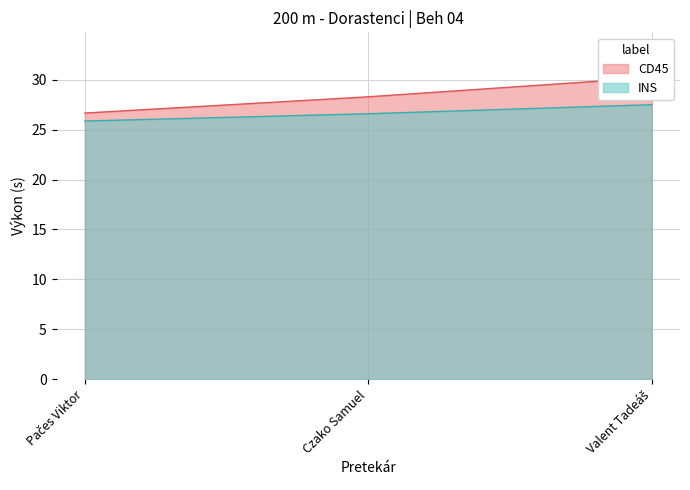

Is it true that INS equals 38.5 at Valent Tadeáš?

False